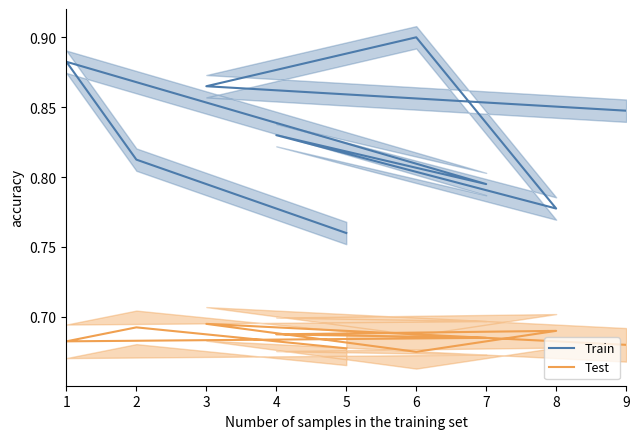

What is the value of the Test point at the 2nd from the left?

0.7